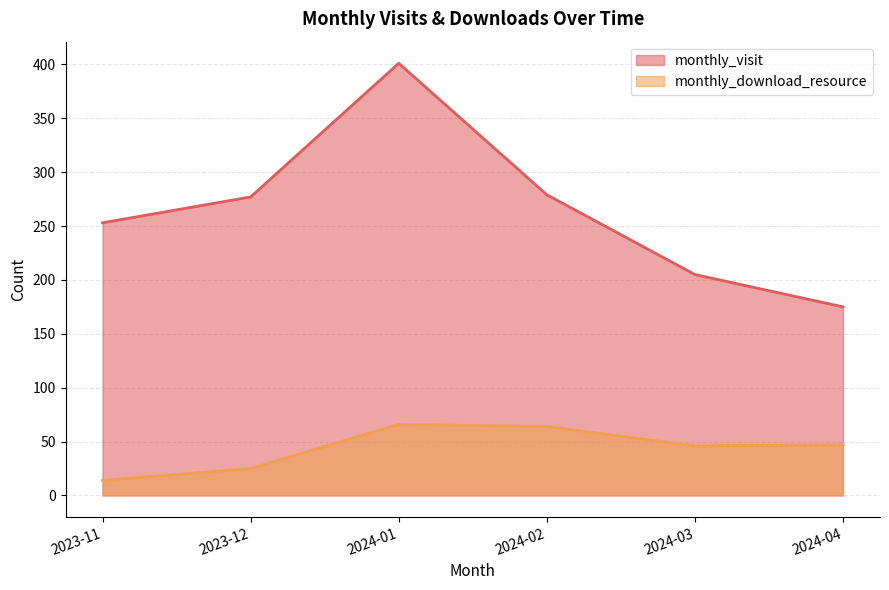

Reading left to right, what are all the values shown in this chart?

monthly_visit: 253	277	401	279	205	175
monthly_download_resource: 14	25	66	64	46	47